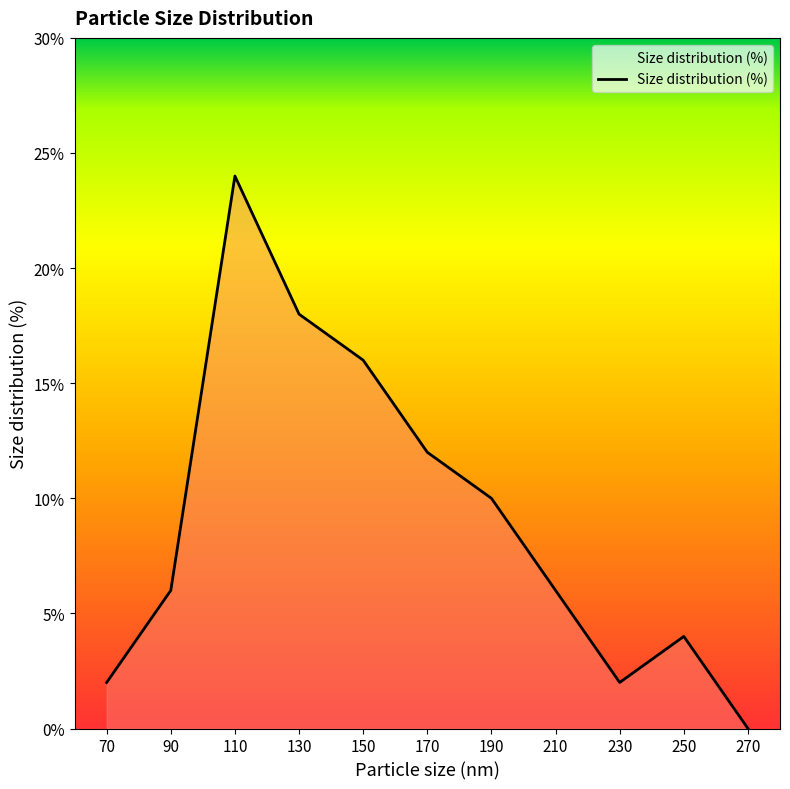

Rank the categories by value from highest to lowest.

110, 130, 150, 170, 190, 90, 210, 250, 70, 230, 270